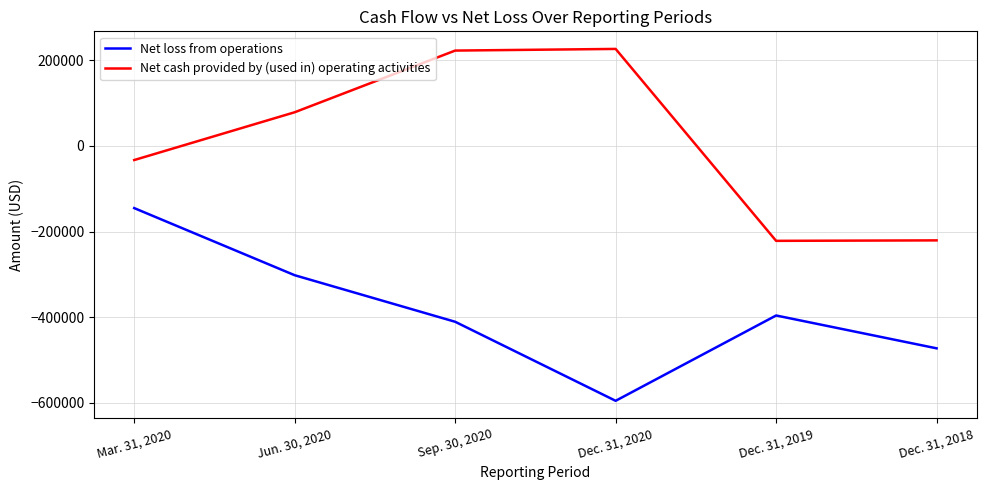

What is the smallest value displayed?

-595198